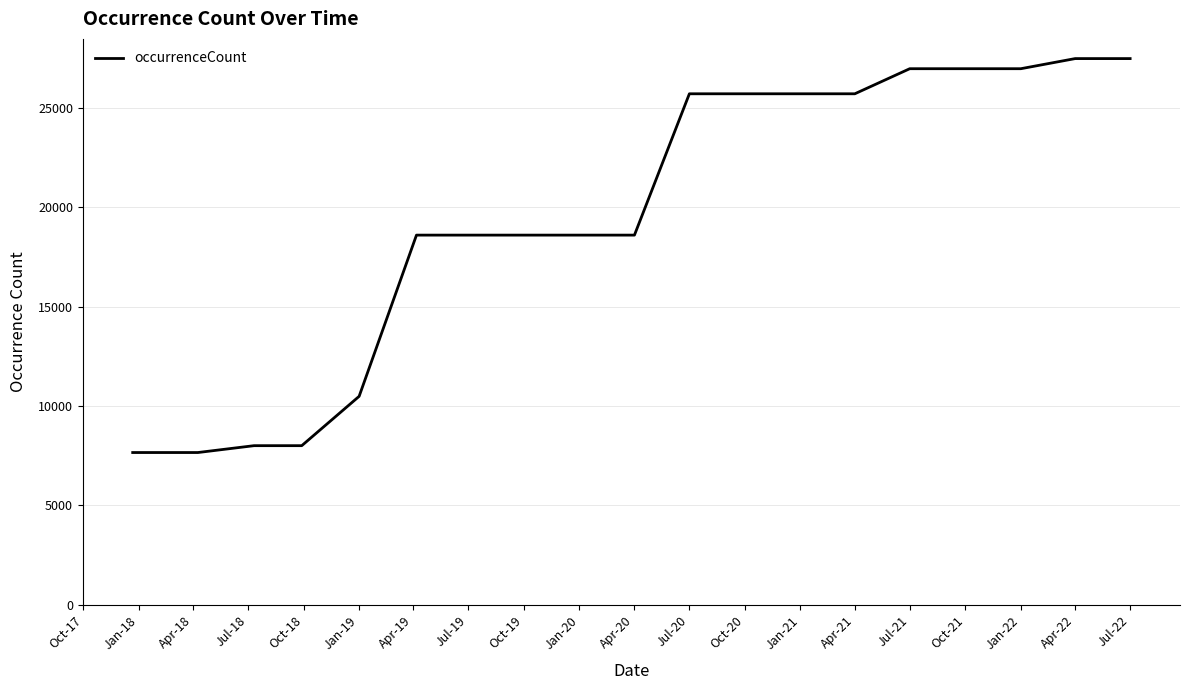

What is the smallest value displayed?

7664